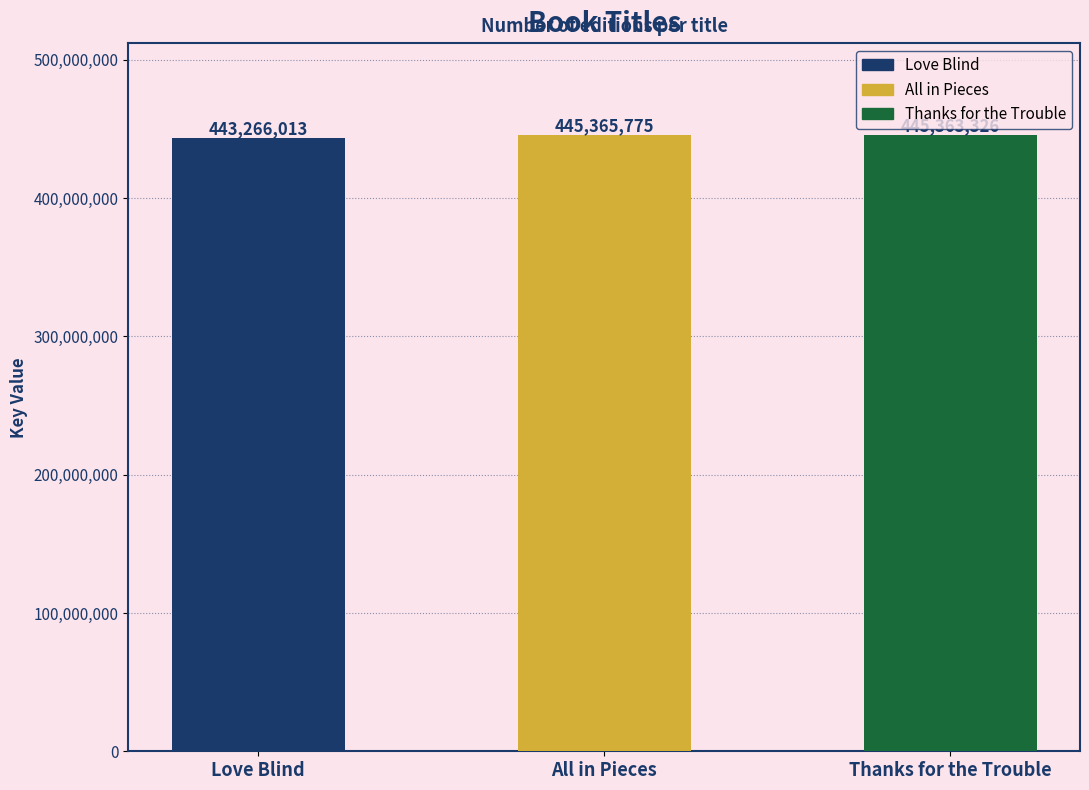

Does the chart contain any negative values?

No